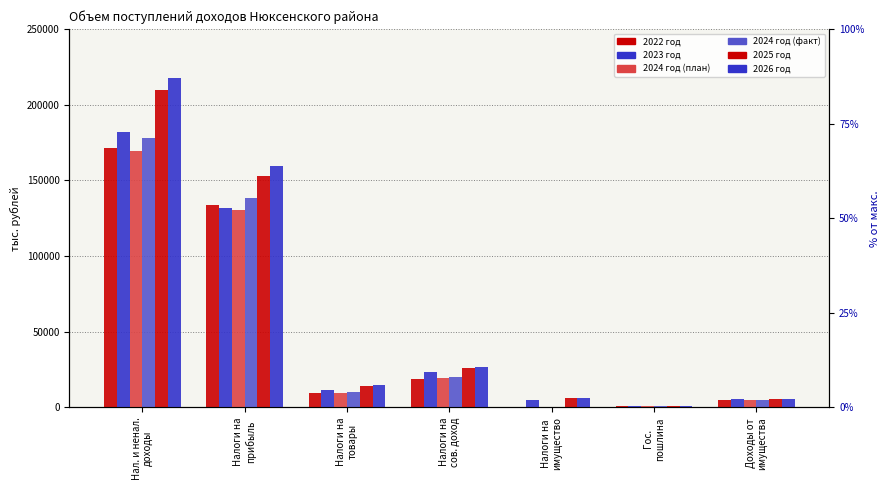

What are all the series names shown in the legend?

2022 год, 2023 год, 2024 год (план), 2024 год (факт), 2025 год, 2026 год